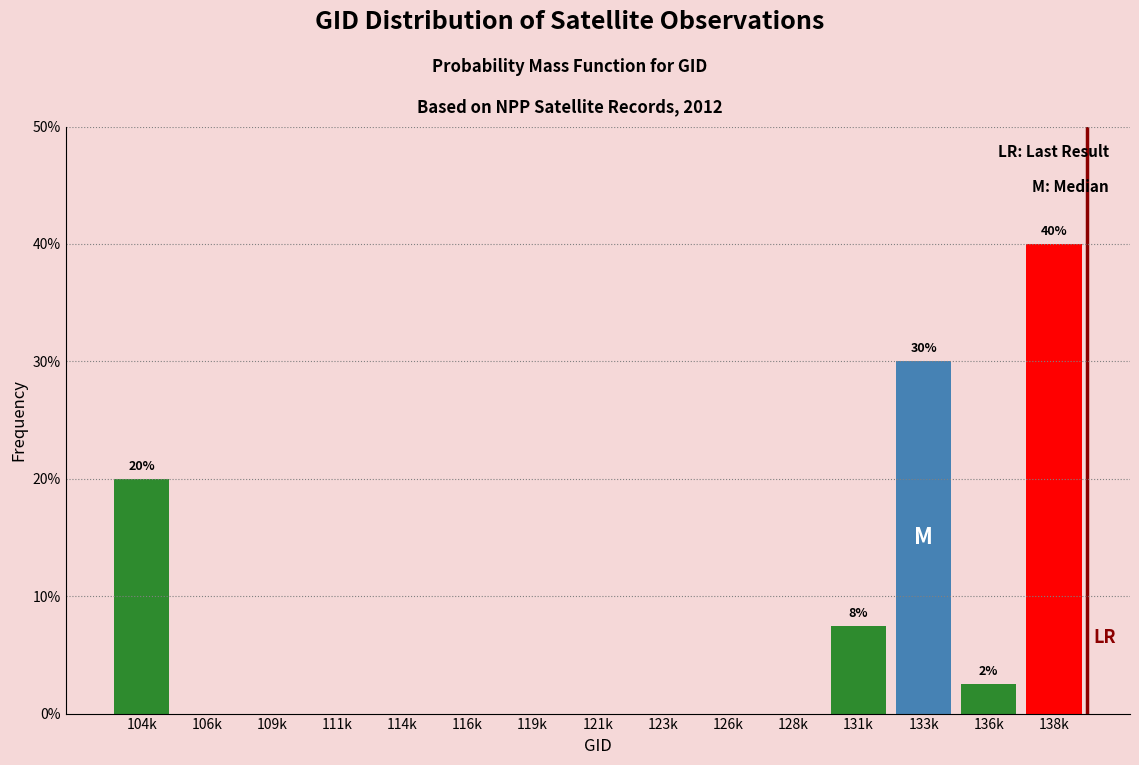

Reading left to right, extract all data points from this chart.

104k=20.0	106k=0.0	109k=0.0	111k=0.0	114k=0.0	116k=0.0	119k=0.0	121k=0.0	123k=0.0	126k=0.0	128k=0.0	131k=7.5	133k=30.0	136k=2.5	138k=40.0